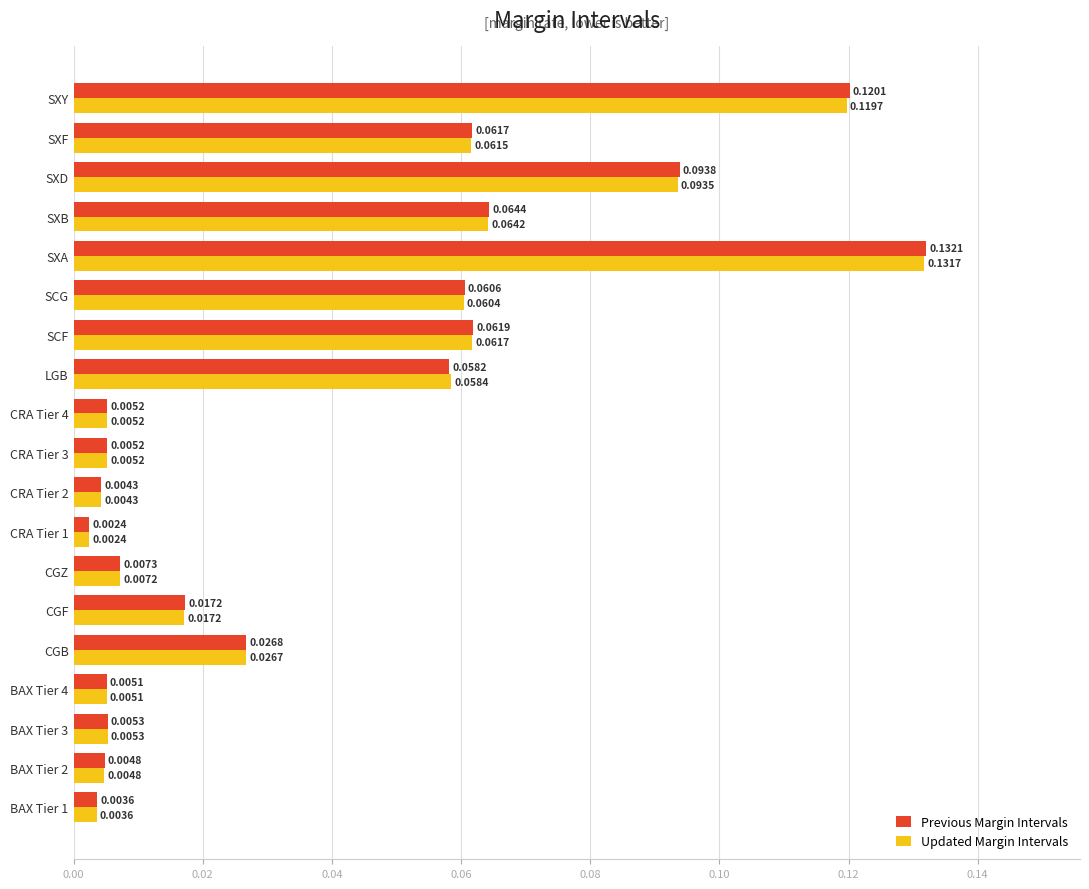

Which series changed the most between BAX Tier 4 and SCF?

Previous Margin Intervals